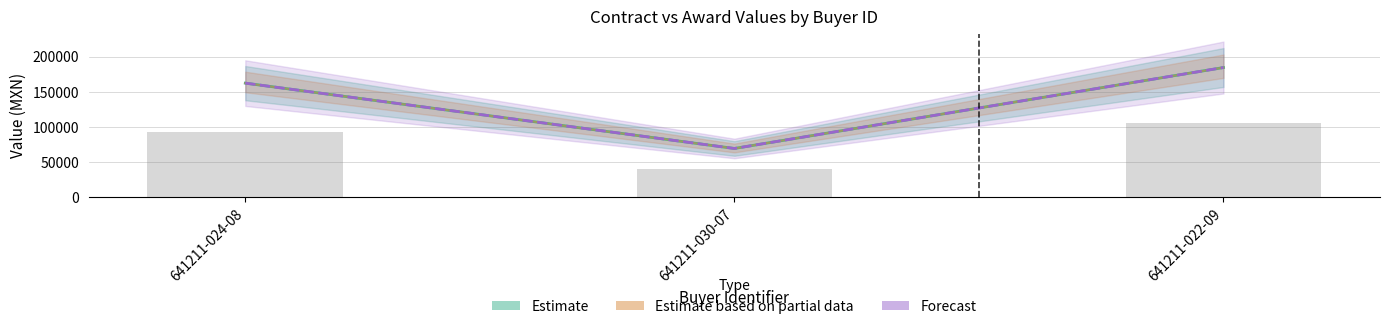

Between 641211-024-08 and 641211-030-07, which is larger?

641211-024-08